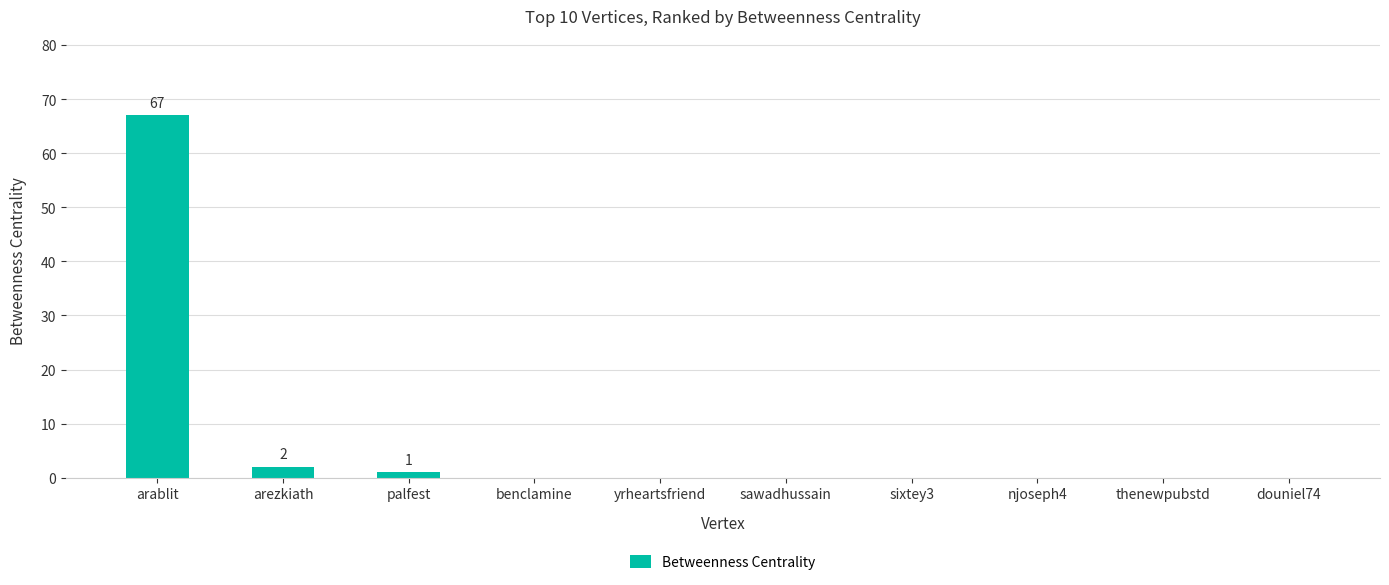

What is the sum of all values?

70